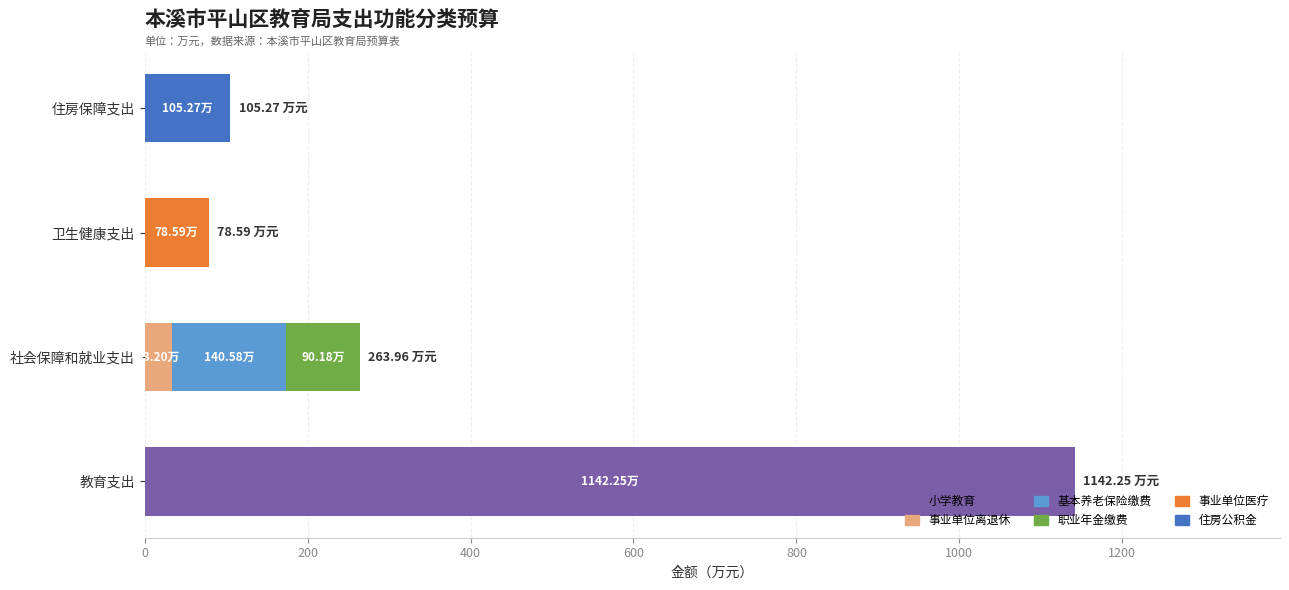

At which category is the sum across all series the highest?

教育支出